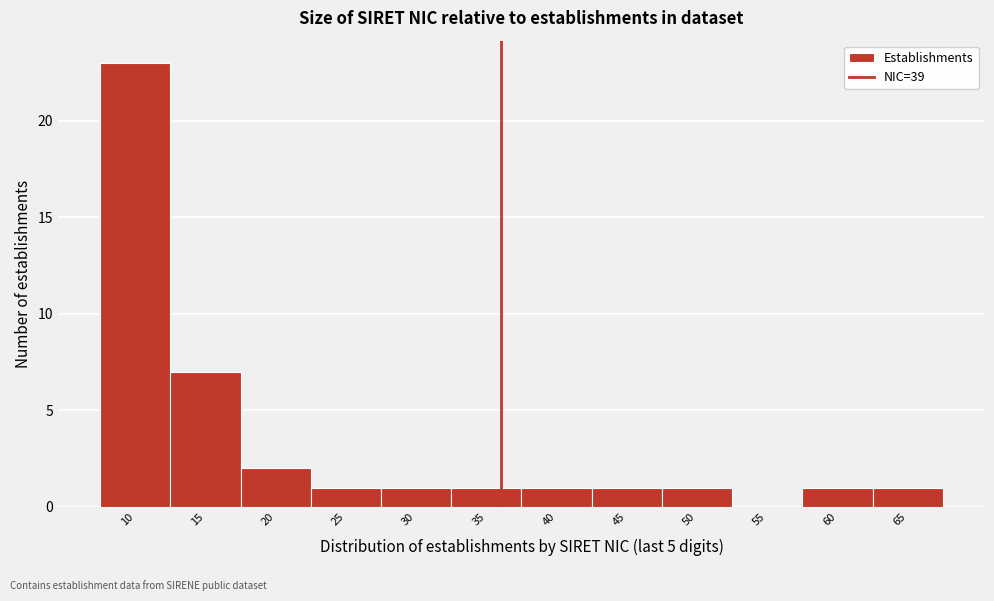

Reading right to left, list all the values displayed in this chart.

65=1	60=1	55=0	50=1	45=1	40=1	35=1	30=1	25=1	20=2	15=7	10=23